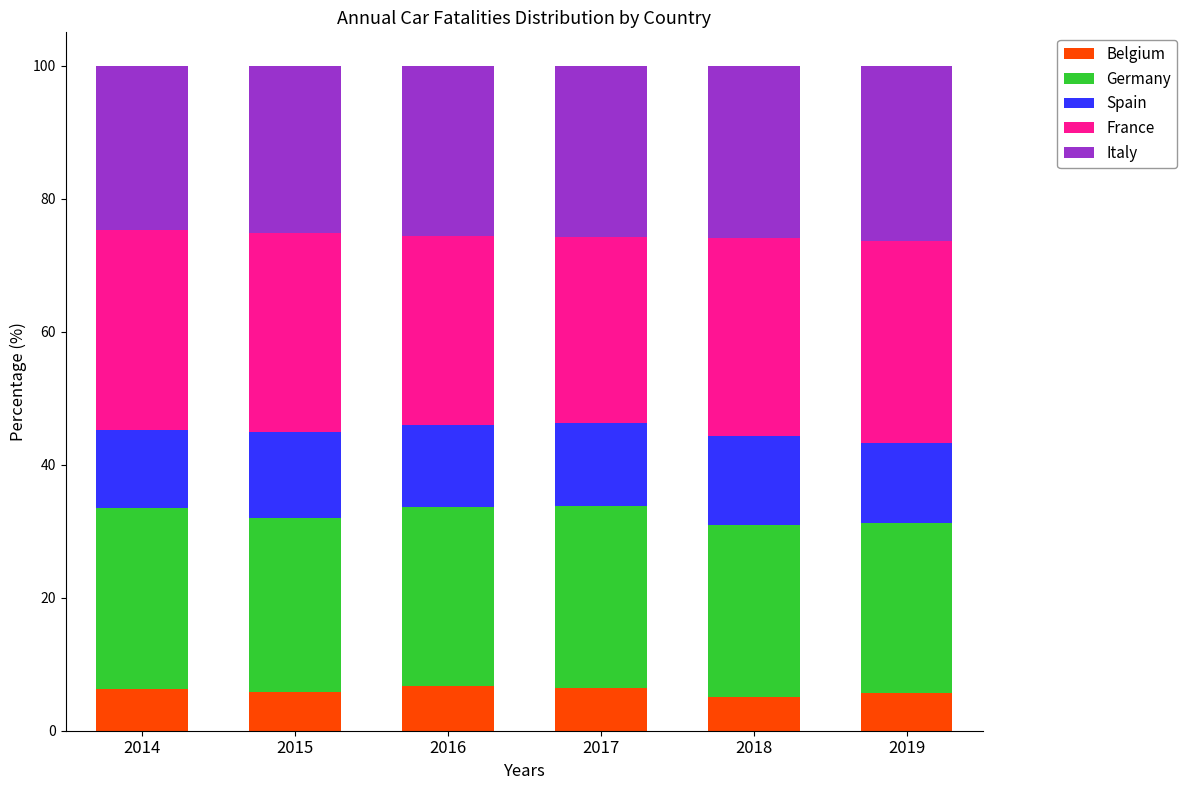

Is it true that Belgium equals 6.7 at 2016?

True